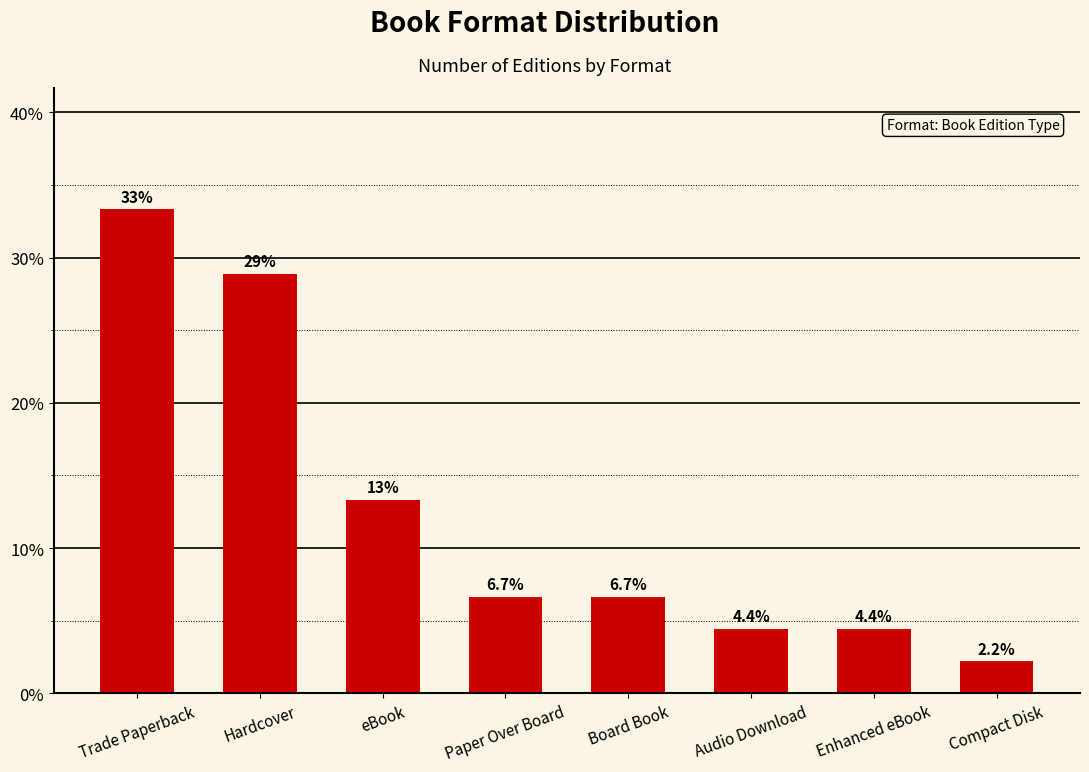

How many bars are there in total?

8